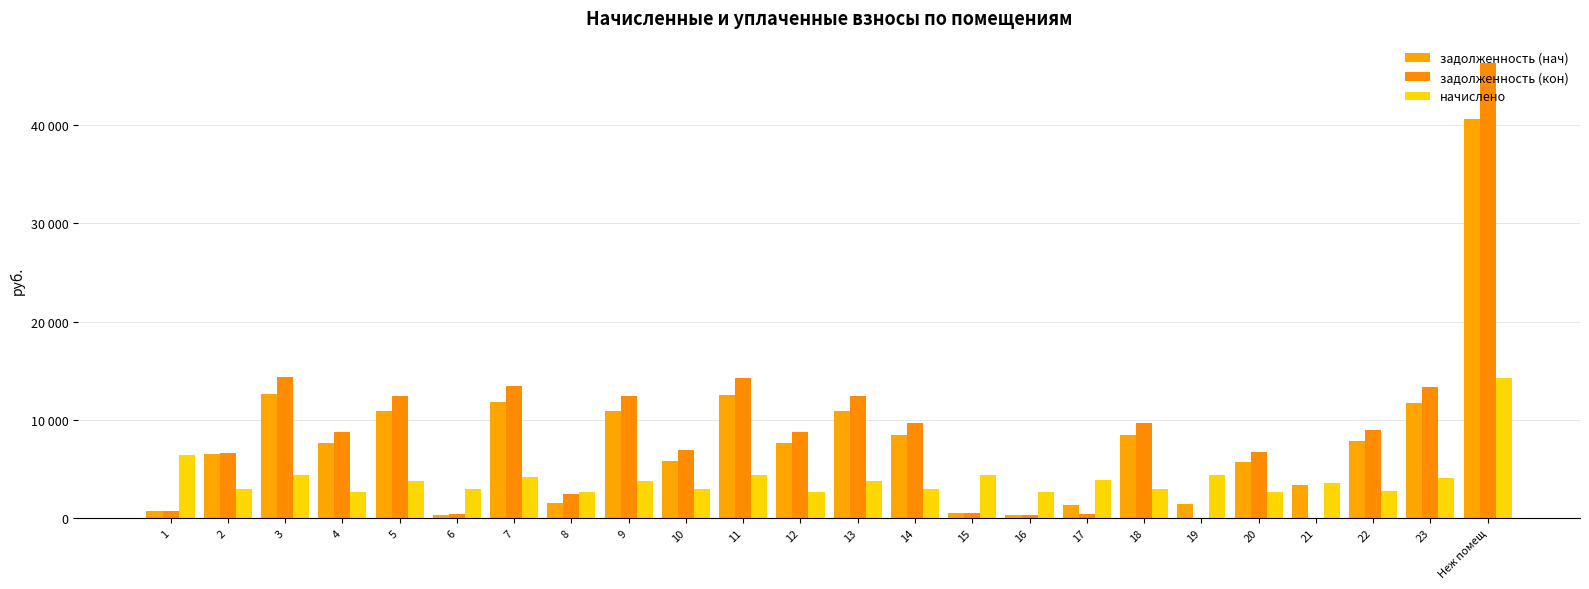

What is the maximum value for задолженность (кон)?

46277.6